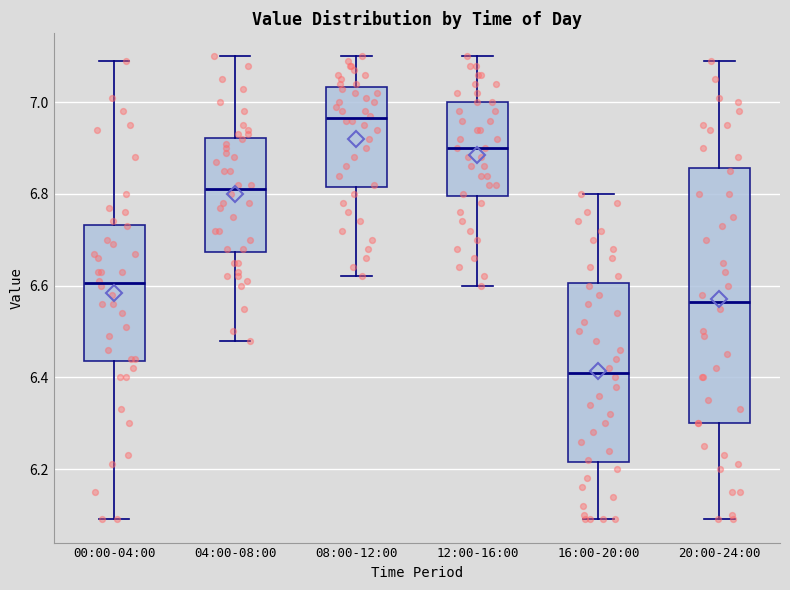

Reading left to right, read every box against the y-axis: the position of its median line, the range the box covers, and the ends of its whiskers. The values are not printed on the chart, so give them approximately, as read against the axis.

00:00-04:00: median 6.60, box 6.44 to 6.74, whiskers 6.10 to 7.10
04:00-08:00: median 6.82, box 6.68 to 6.92, whiskers 6.48 to 7.10
08:00-12:00: median 6.96, box 6.82 to 7.04, whiskers 6.62 to 7.10
12:00-16:00: median 6.90, box 6.80 to 7.00, whiskers 6.60 to 7.10
16:00-20:00: median 6.42, box 6.22 to 6.60, whiskers 6.10 to 6.80
20:00-24:00: median 6.56, box 6.30 to 6.86, whiskers 6.10 to 7.10